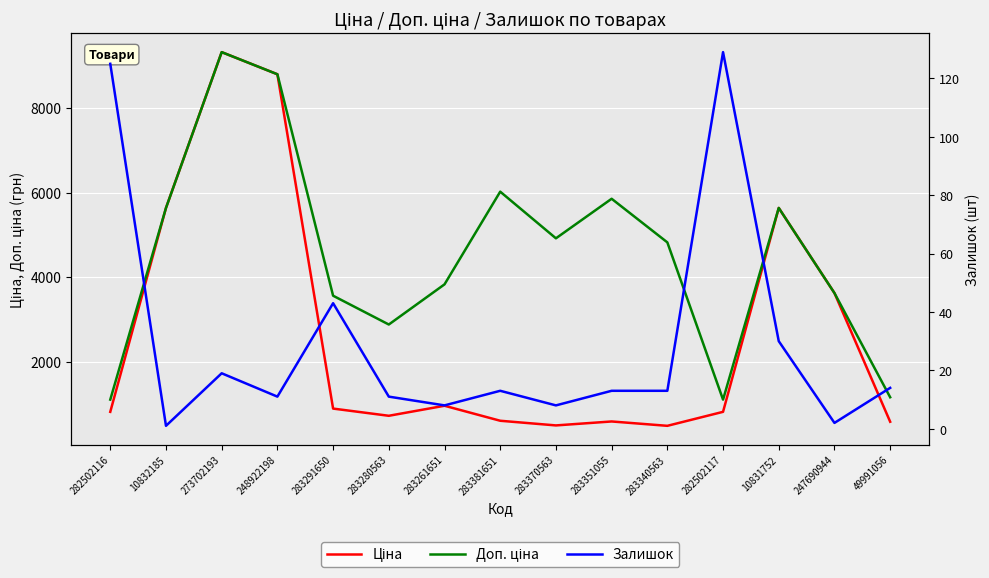

Is the value of Доп. ціна at 49991056 greater than the value of Залишок at 283280563?

Yes